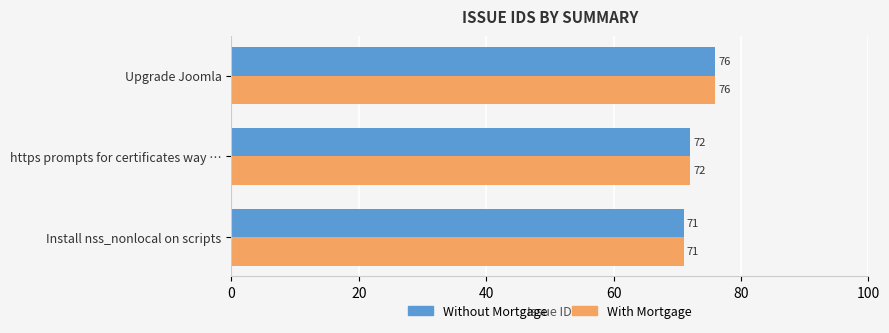

The value of With Mortgage at Upgrade Joomla is 118. True or false?

False